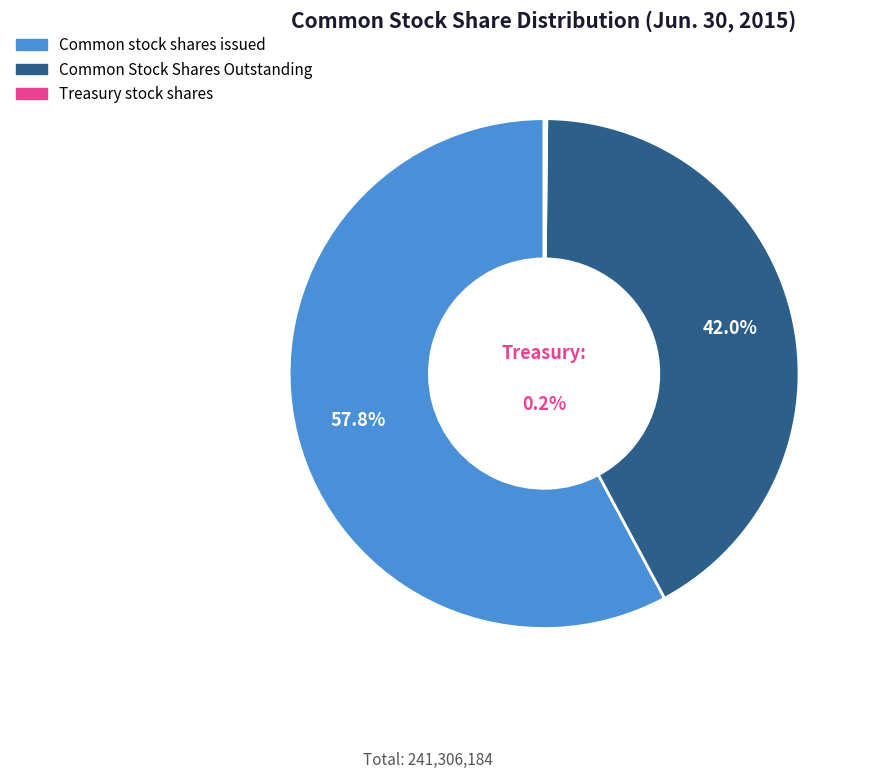

Is it true that Common Stock Shares Outstanding is 42% of the pie?

True